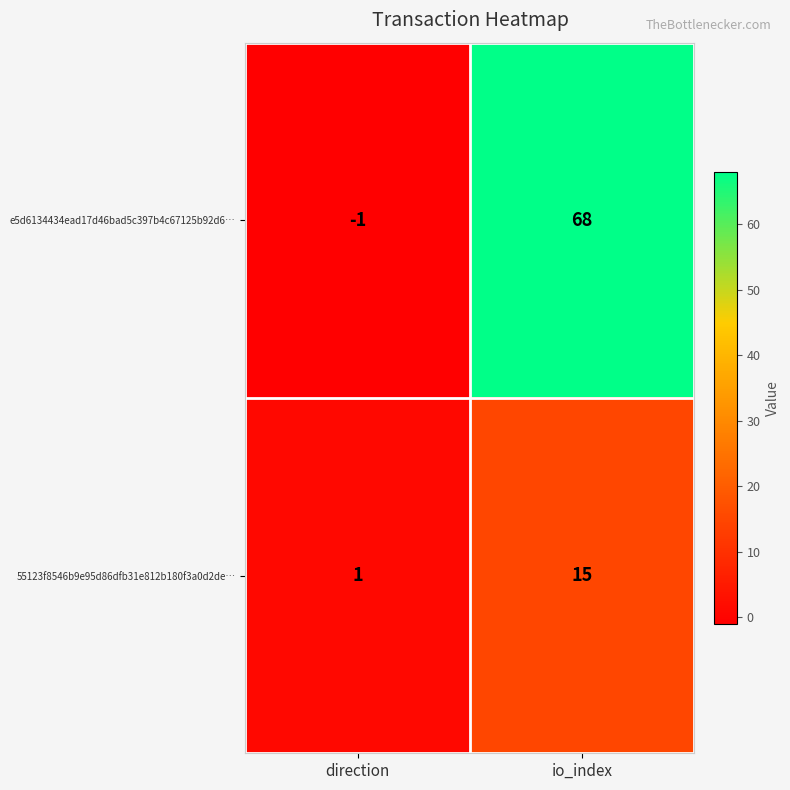

At which label is 55123f8546b9e95d86dfb31e812b180f3a0d2de… closest to 8?

direction